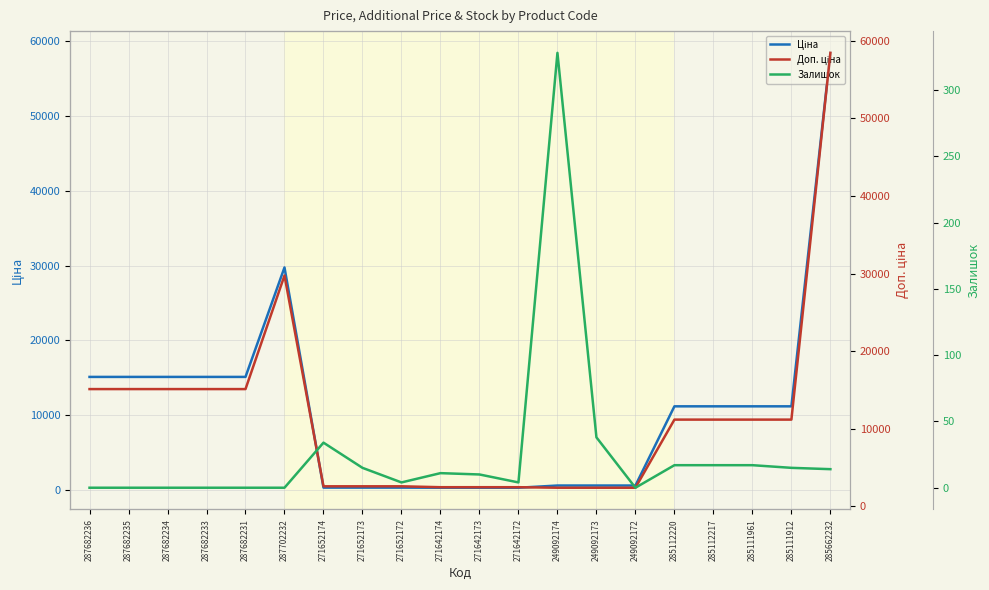

What are all the series names shown in the legend?

Ціна, Доп. ціна, Залишок